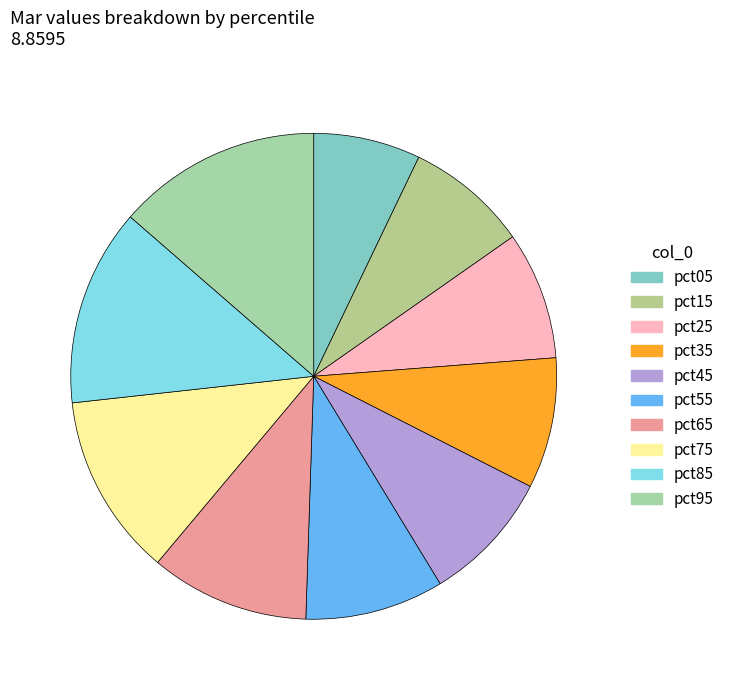

Count the number of slices in the pie.

10